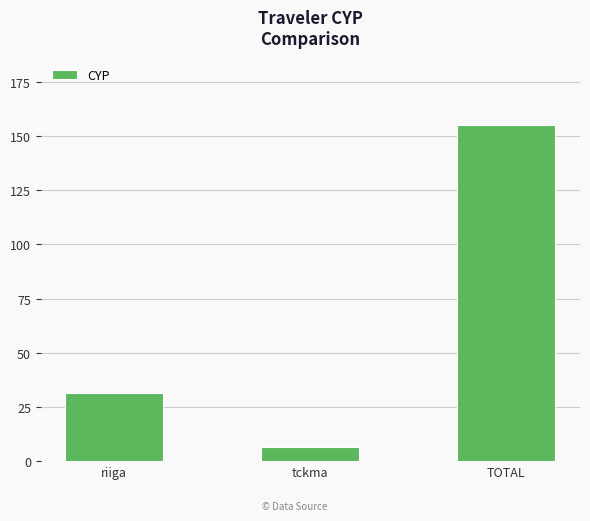

Reading left to right, list all the values displayed in this chart.

riiga=31.6	tckma=6.7	TOTAL=155.2